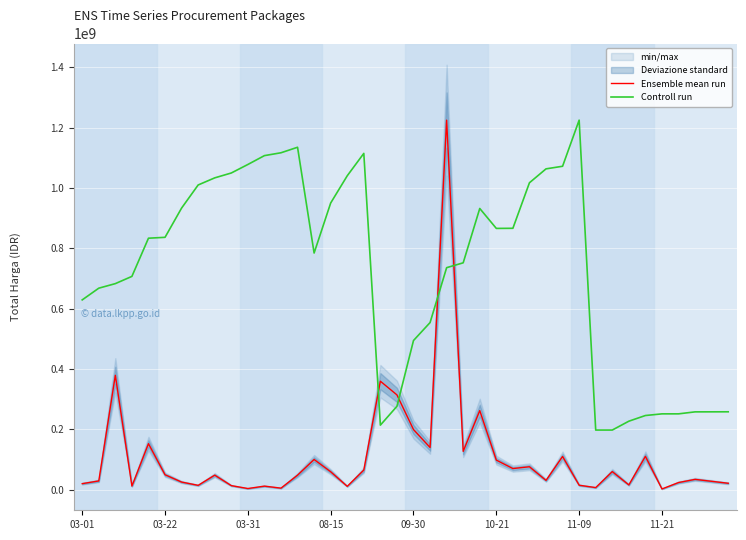

Between 29 and 32, which series saw the biggest shift?

Controll run